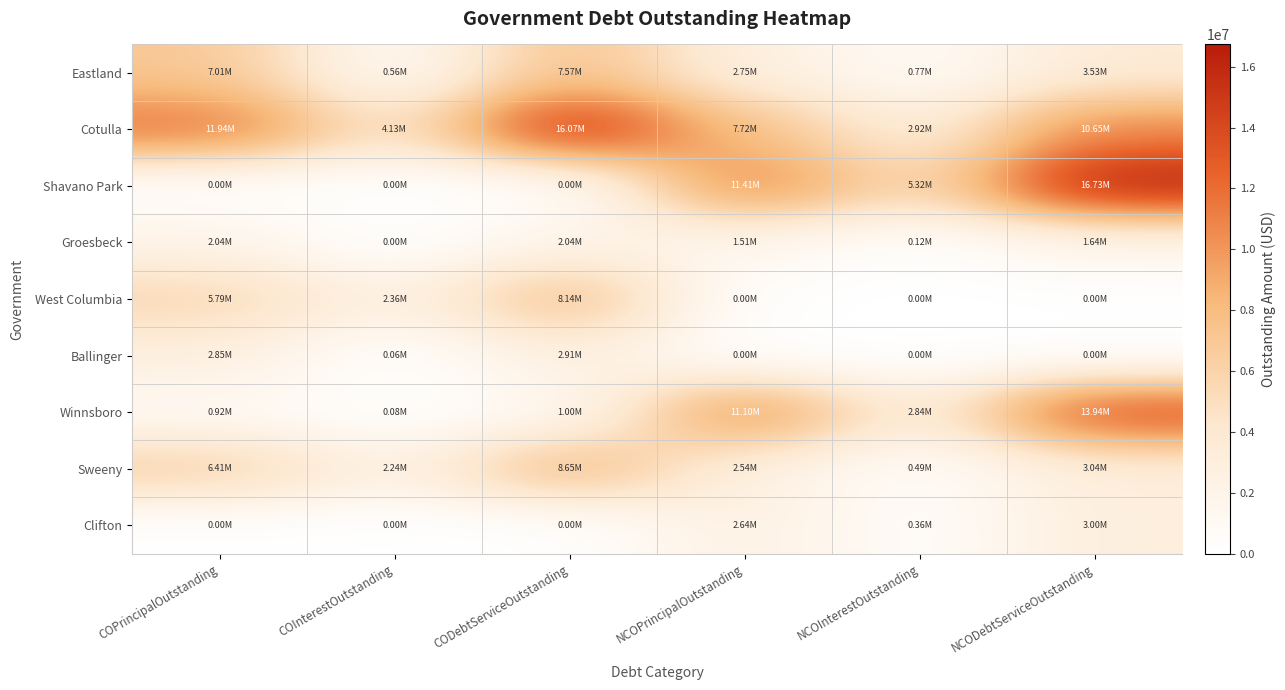

What is the greatest value displayed?

16730691.2